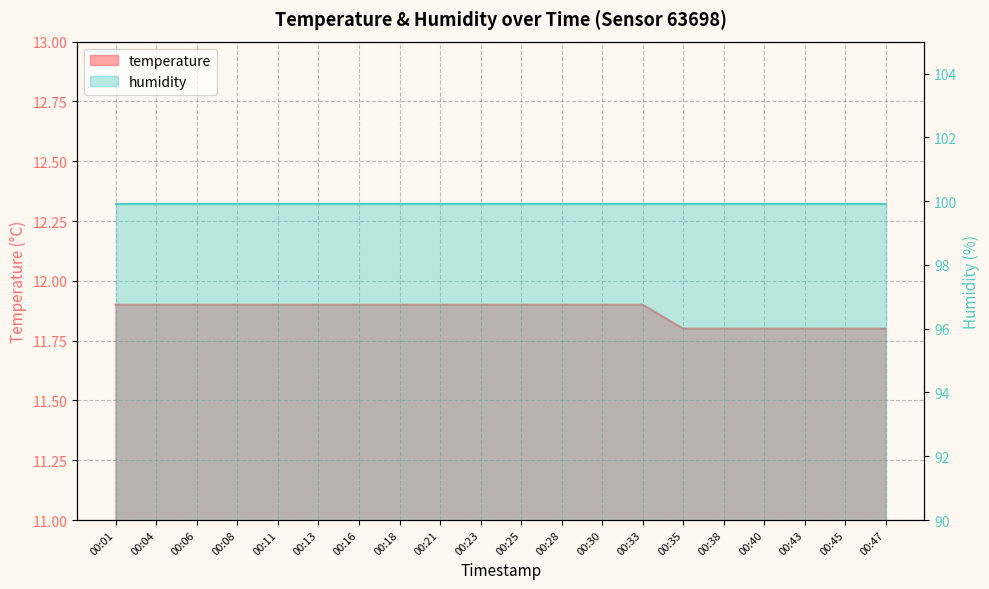

How many values are between 11 and 12?

20